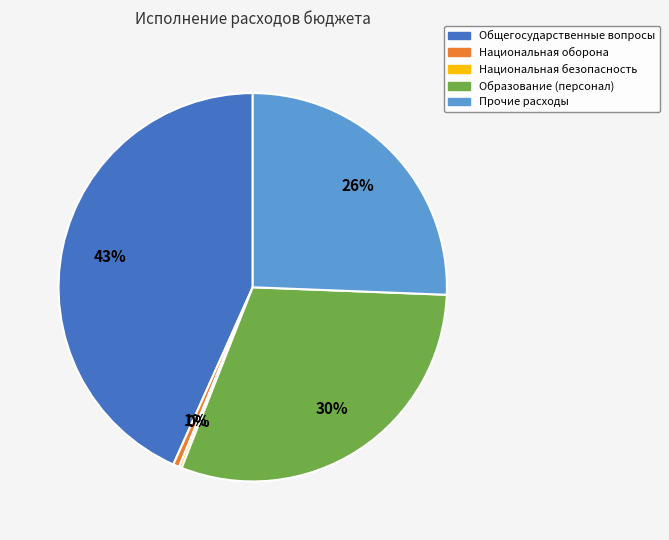

What is the largest slice in the pie chart?

Общегосударственные вопросы